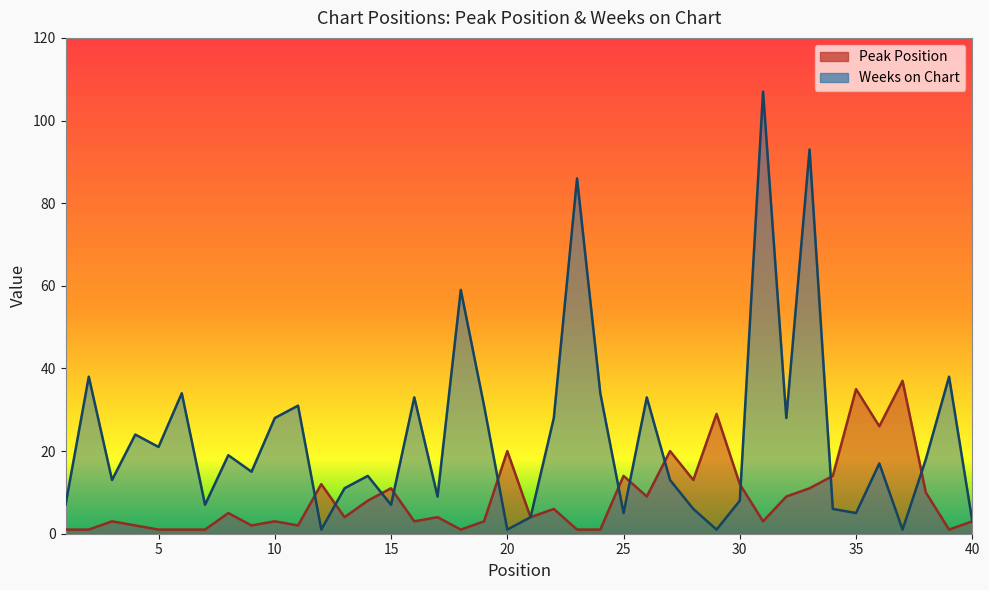

Which series has the largest total across all categories?

Weeks on Chart